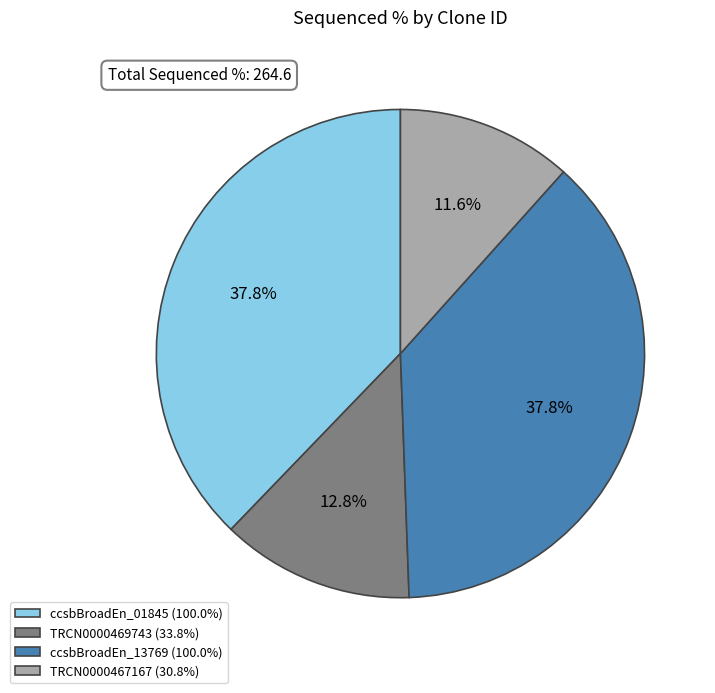

Which has a higher value, TRCN0000467167 (30.8%) or ccsbBroadEn_01845 (100.0%)?

ccsbBroadEn_01845 (100.0%)